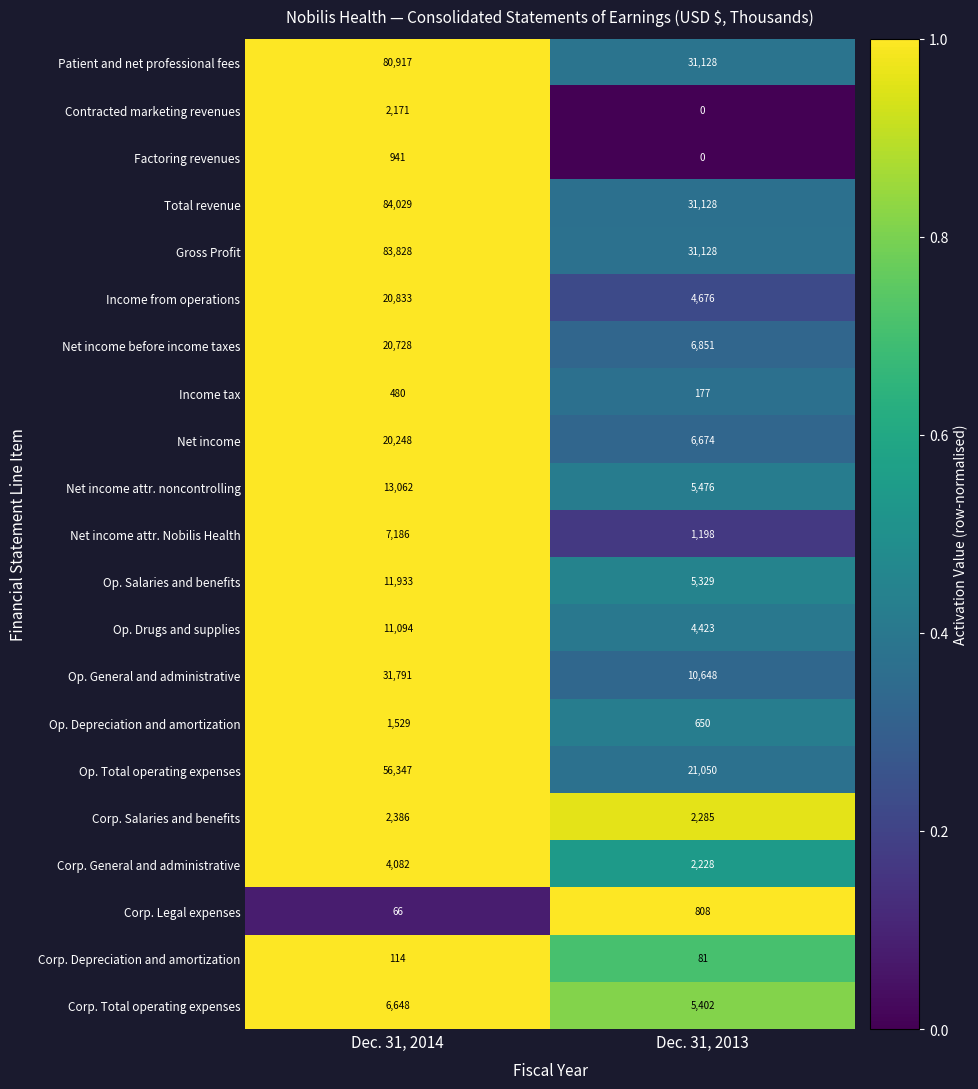

What is the total value across all series at Dec. 31, 2014?

460413